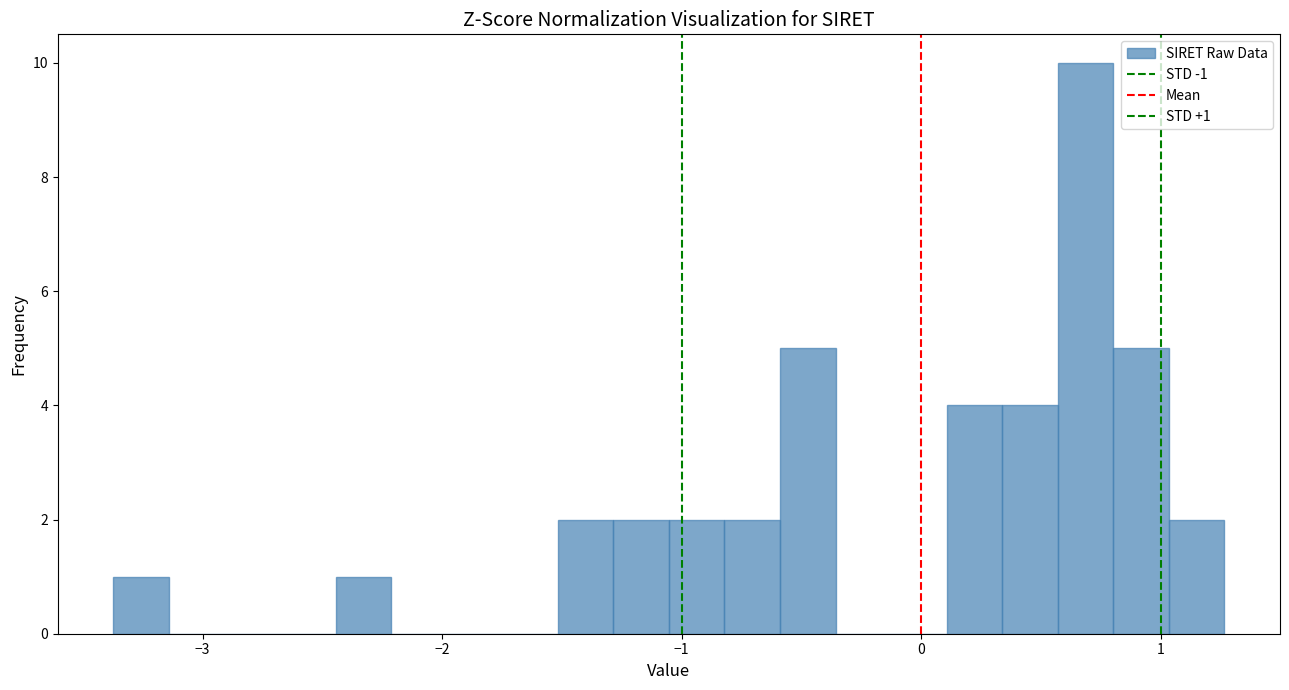

Around what value on the x-axis is the tallest bar? Give the approximate position of its centre, as read against the axis.

0.7